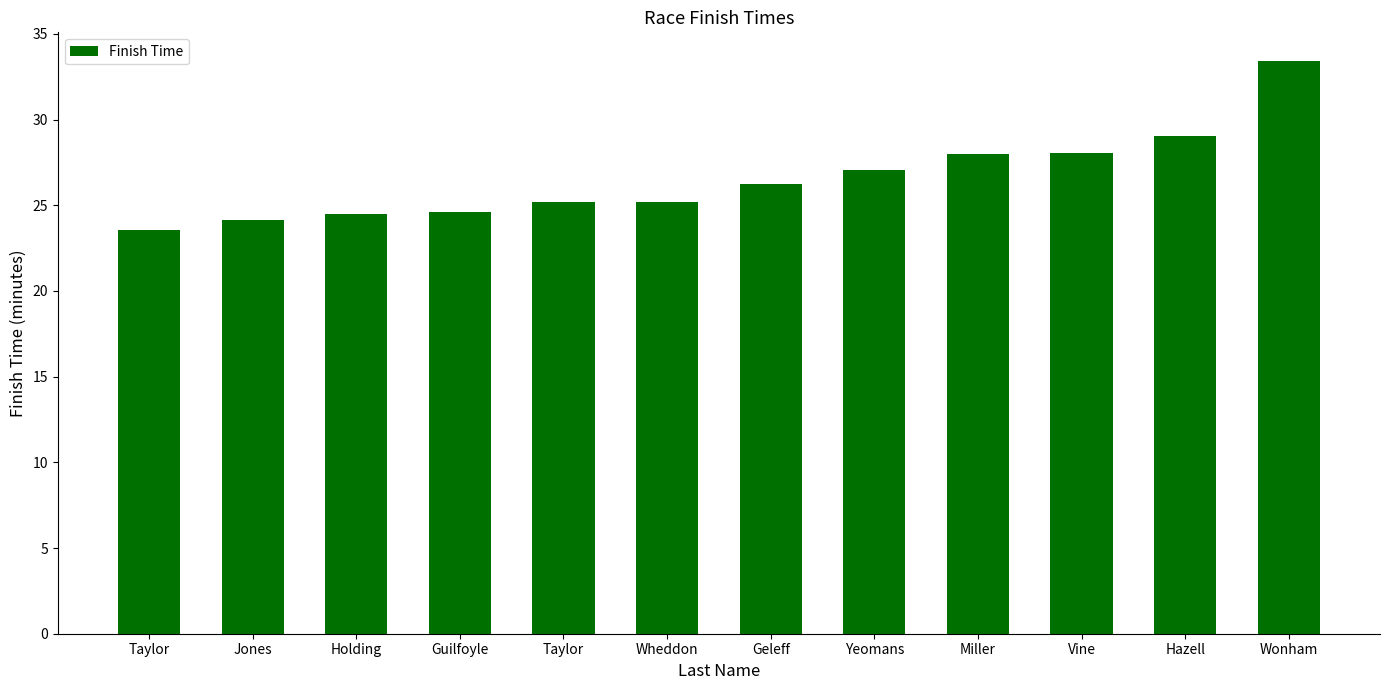

How many data points does each series have?

12